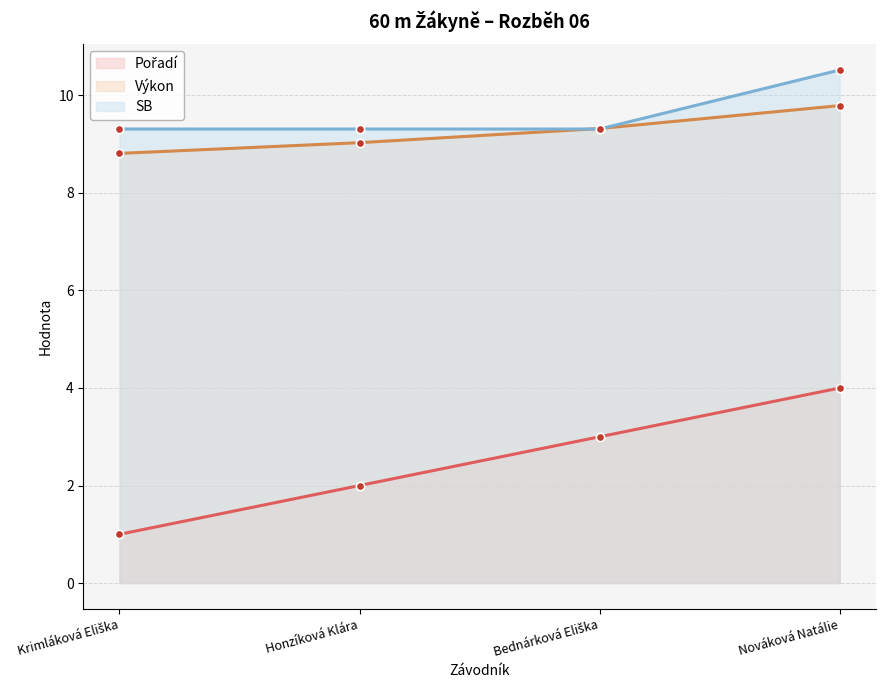

What value does the Pořadí series have at Nováková Natálie?

4.0